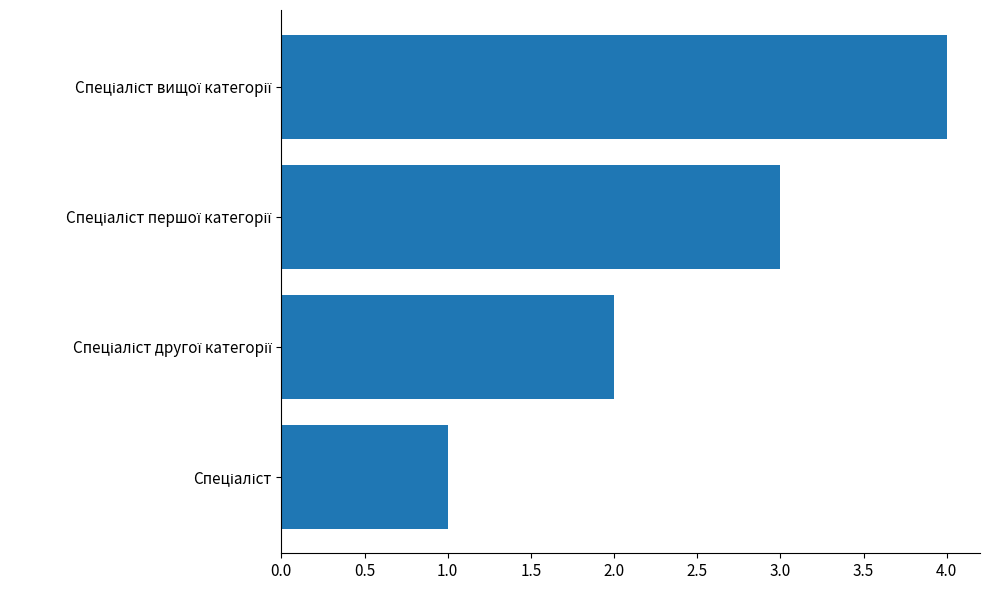

What is the maximum value shown in the chart?

4